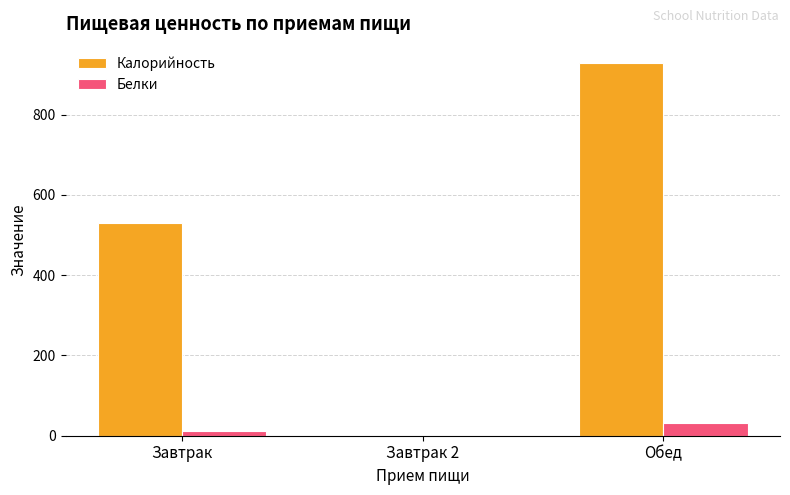

Where is Калорийность nearest to the value 464?

Завтрак